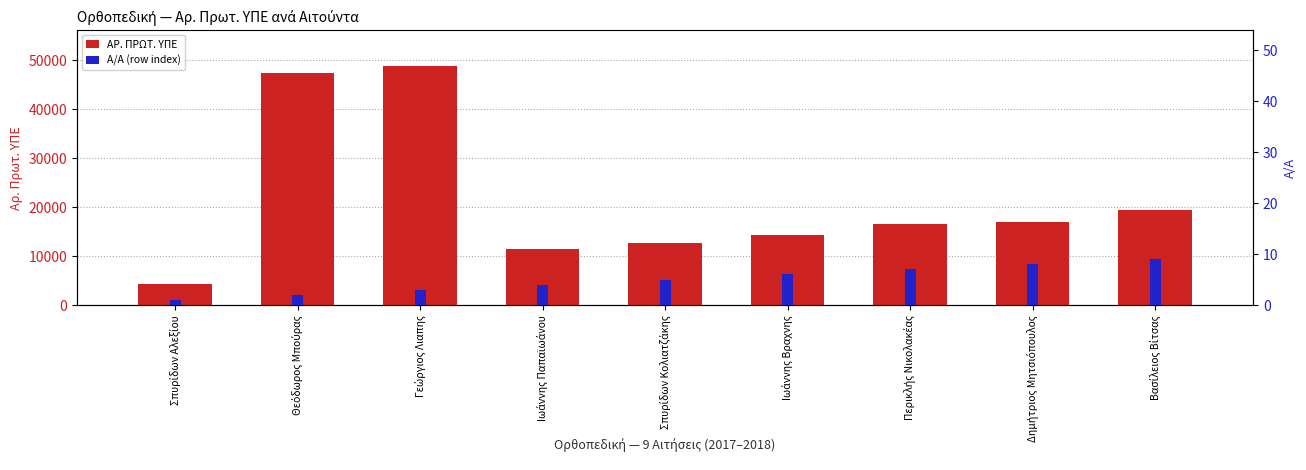

What is the maximum value for ΑΡ. ΠΡΩΤ. ΥΠΕ?

48865